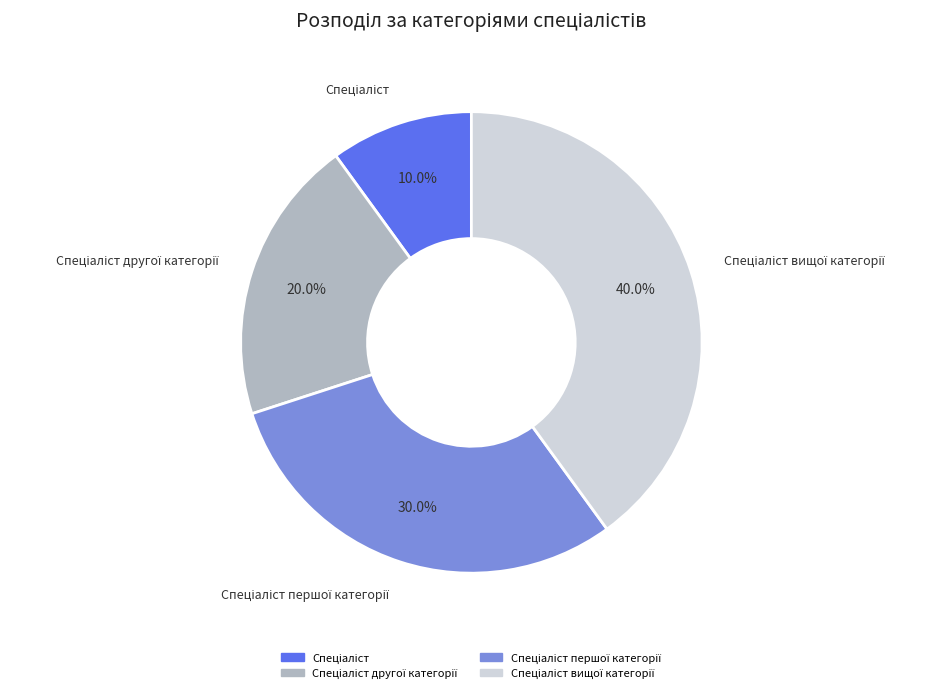

Is there a majority slice in this chart?

No